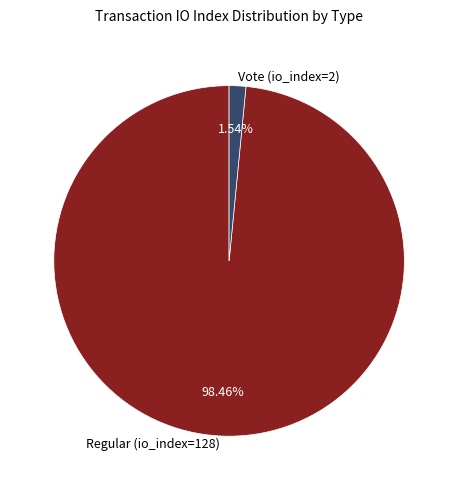

How many segments does this pie chart have?

2